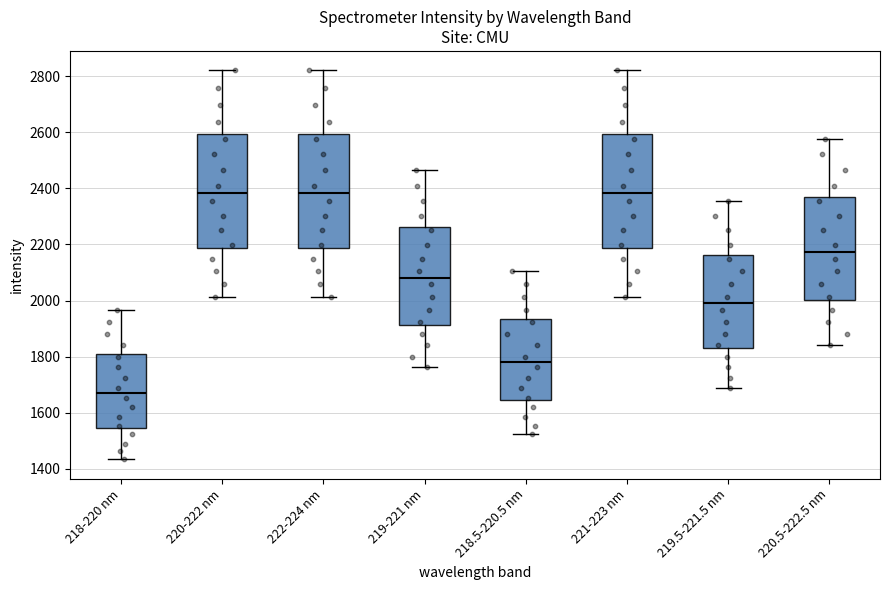

Reading left to right, read every box against the y-axis: the position of its median line, the range the box covers, and the ends of its whiskers. The values are not printed on the chart, so give them approximately, as read against the axis.

218-220 nm: median 1680, box 1540 to 1820, whiskers 1440 to 1960
220-222 nm: median 2380, box 2180 to 2600, whiskers 2020 to 2820
222-224 nm: median 2380, box 2180 to 2600, whiskers 2020 to 2820
219-221 nm: median 2080, box 1920 to 2260, whiskers 1760 to 2460
218.5-220.5 nm: median 1780, box 1640 to 1940, whiskers 1520 to 2100
221-223 nm: median 2380, box 2180 to 2600, whiskers 2020 to 2820
219.5-221.5 nm: median 2000, box 1840 to 2160, whiskers 1680 to 2360
220.5-222.5 nm: median 2180, box 2000 to 2360, whiskers 1840 to 2580